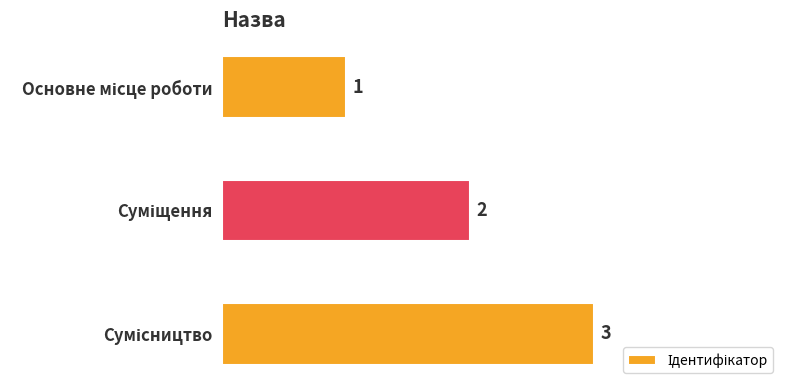

How many values are between 1 and 3?

3